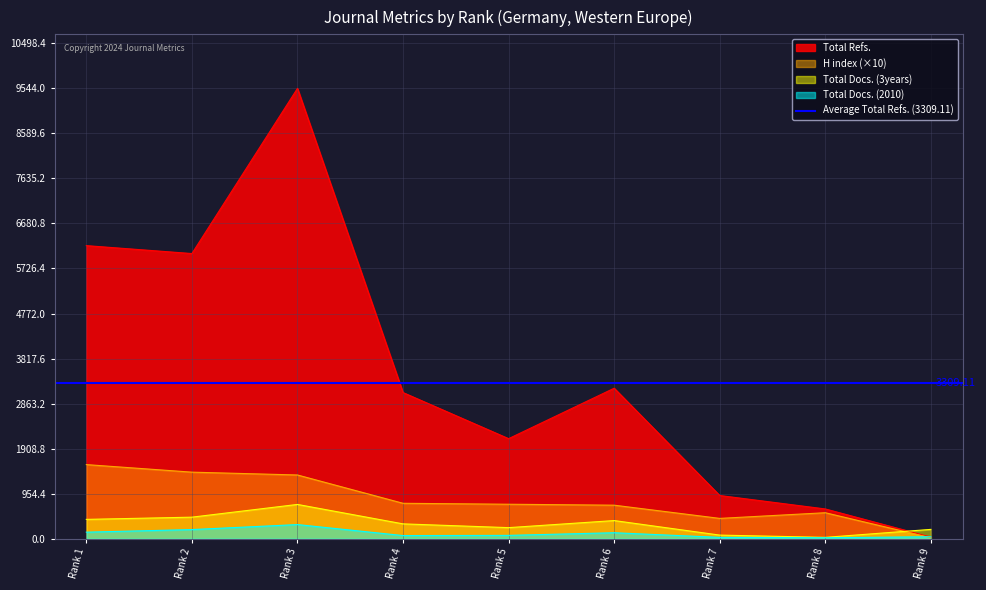

How many interior local peaks does the Total Refs. series have?

2